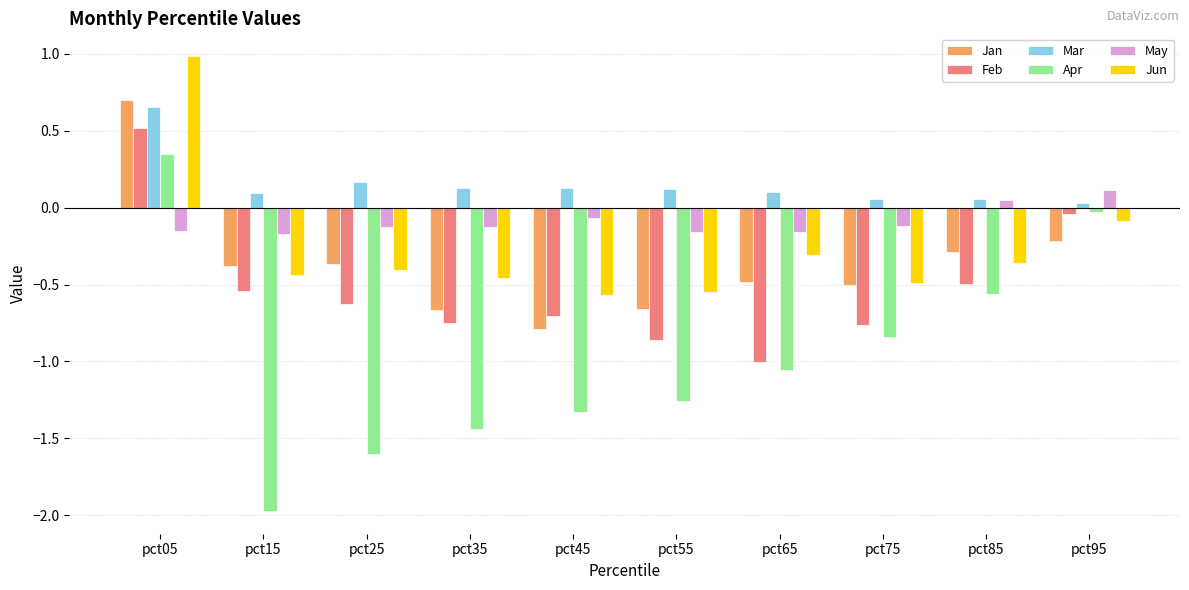

What is the difference between the second highest and second lowest values in the Jan series?

0.4